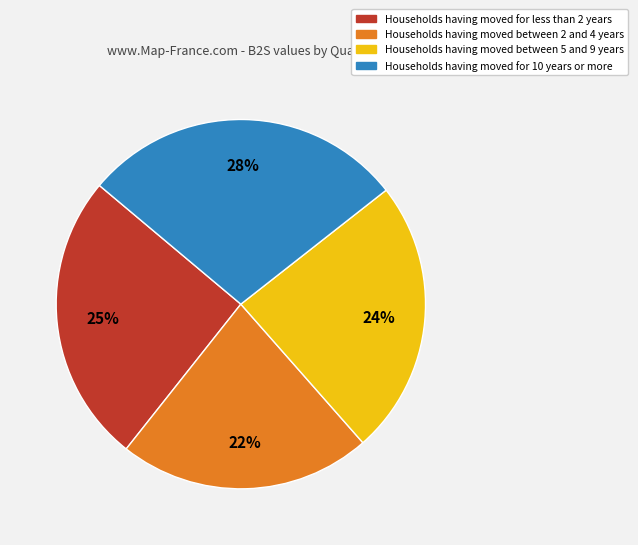

To the nearest percent, what is the difference between the largest and smallest slice percentages?

6%